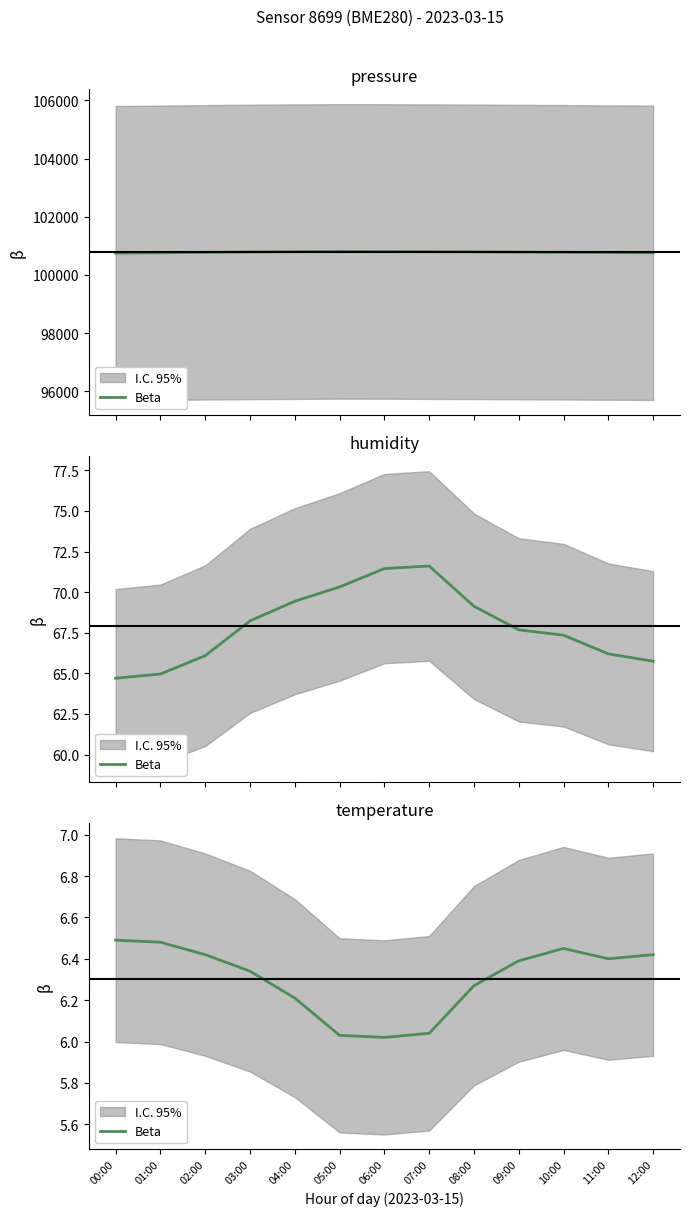

What is the value of the 11th point from the left?

6.5